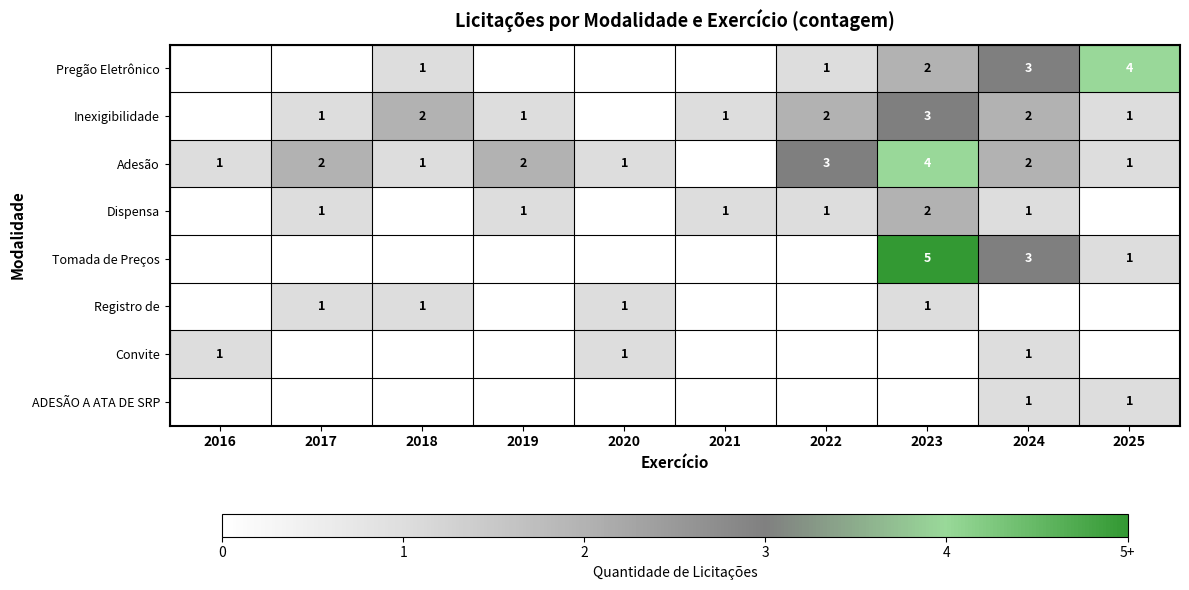

True or false: Inexigibilidade has a value of 4 at 2022.

False